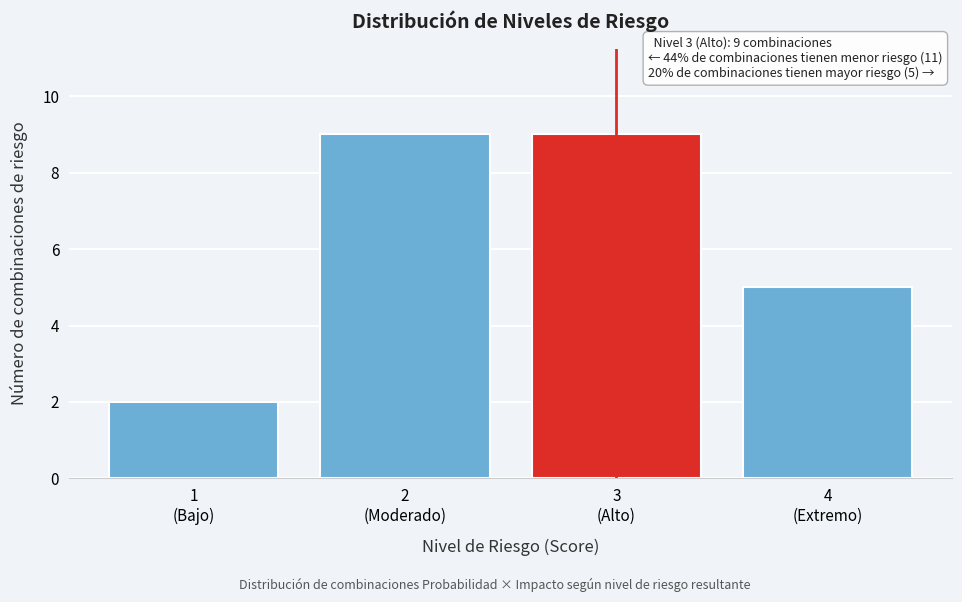

Reading left to right, transcribe all the data shown in this chart.

2	9	9	5